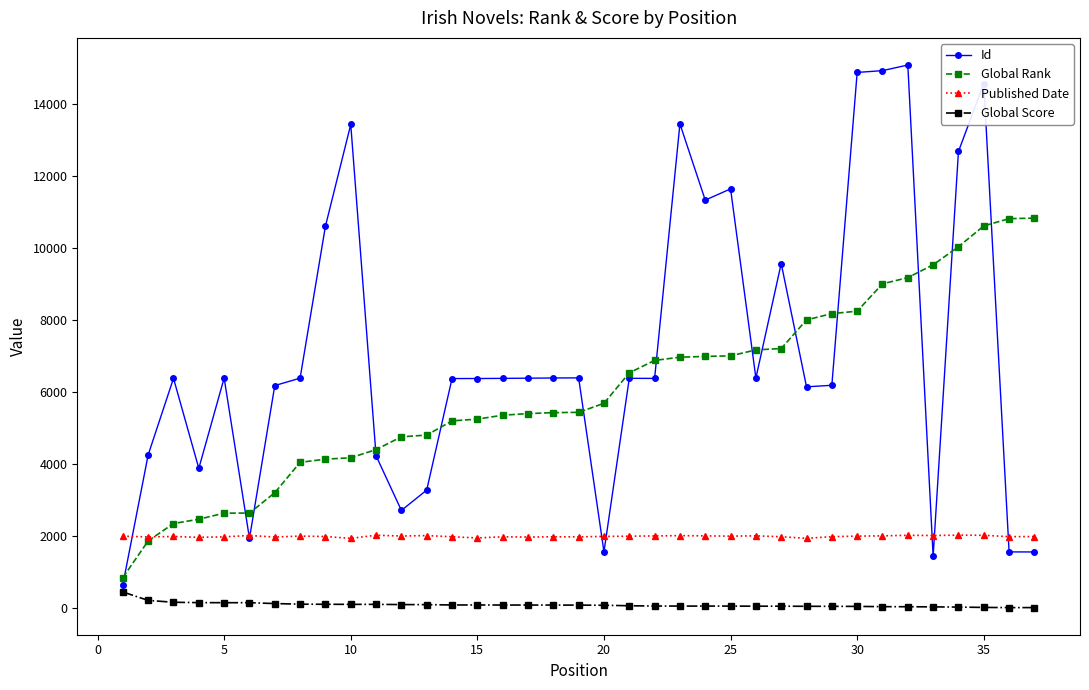

Rank the series by their maximum value, from highest to lowest.

Id, Global Rank, Published Date, Global Score